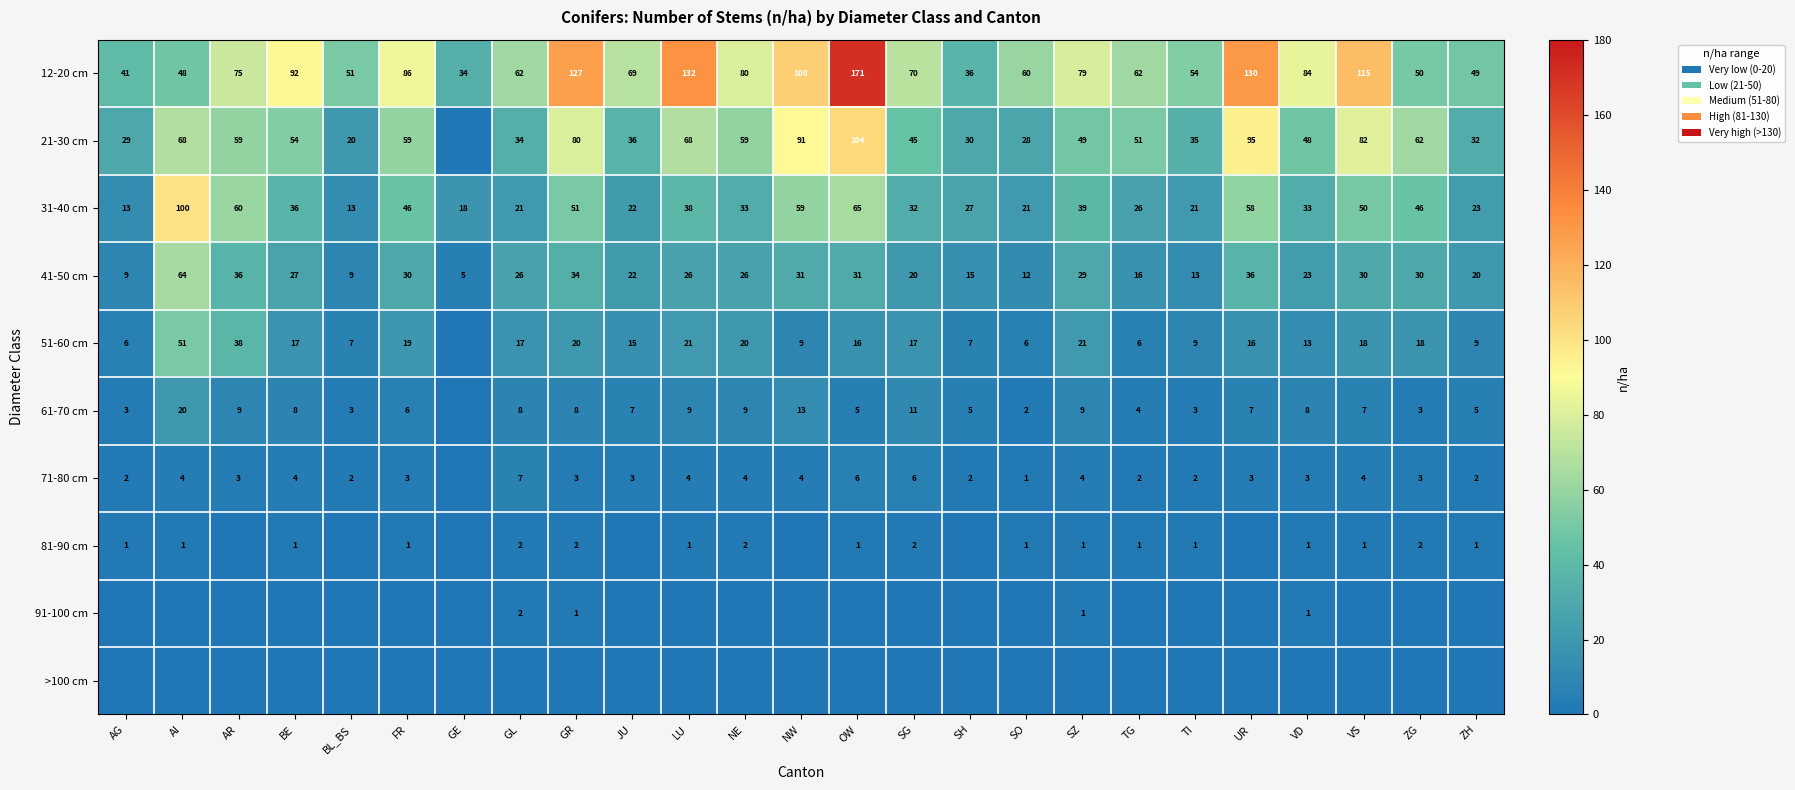

What is the sum of all 41-50 cm values?

620